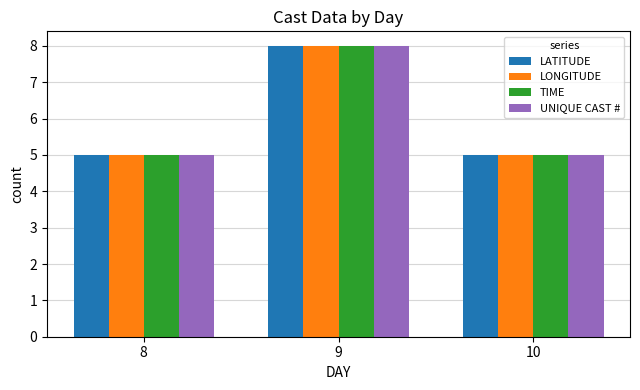

What is the total value across all series at 9?

32